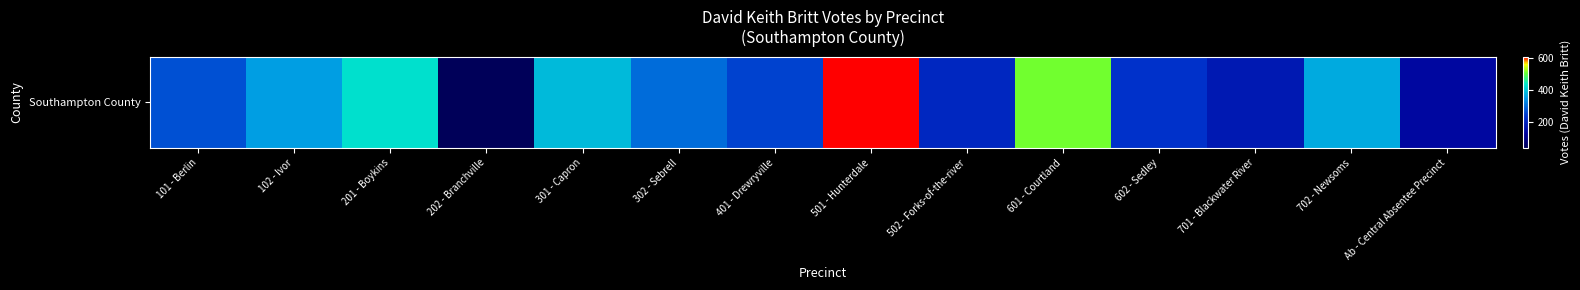

True or false: the data shows 301 at 302 - Sebrell.

True